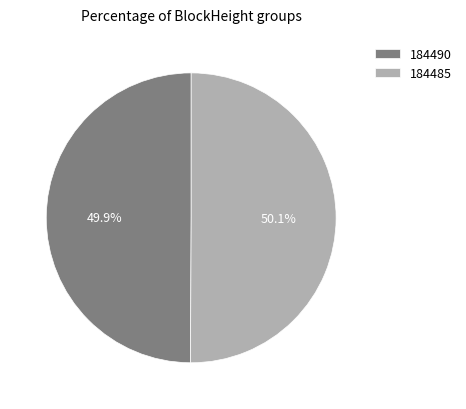

True or false: 184485 accounts for 93% of the total.

False